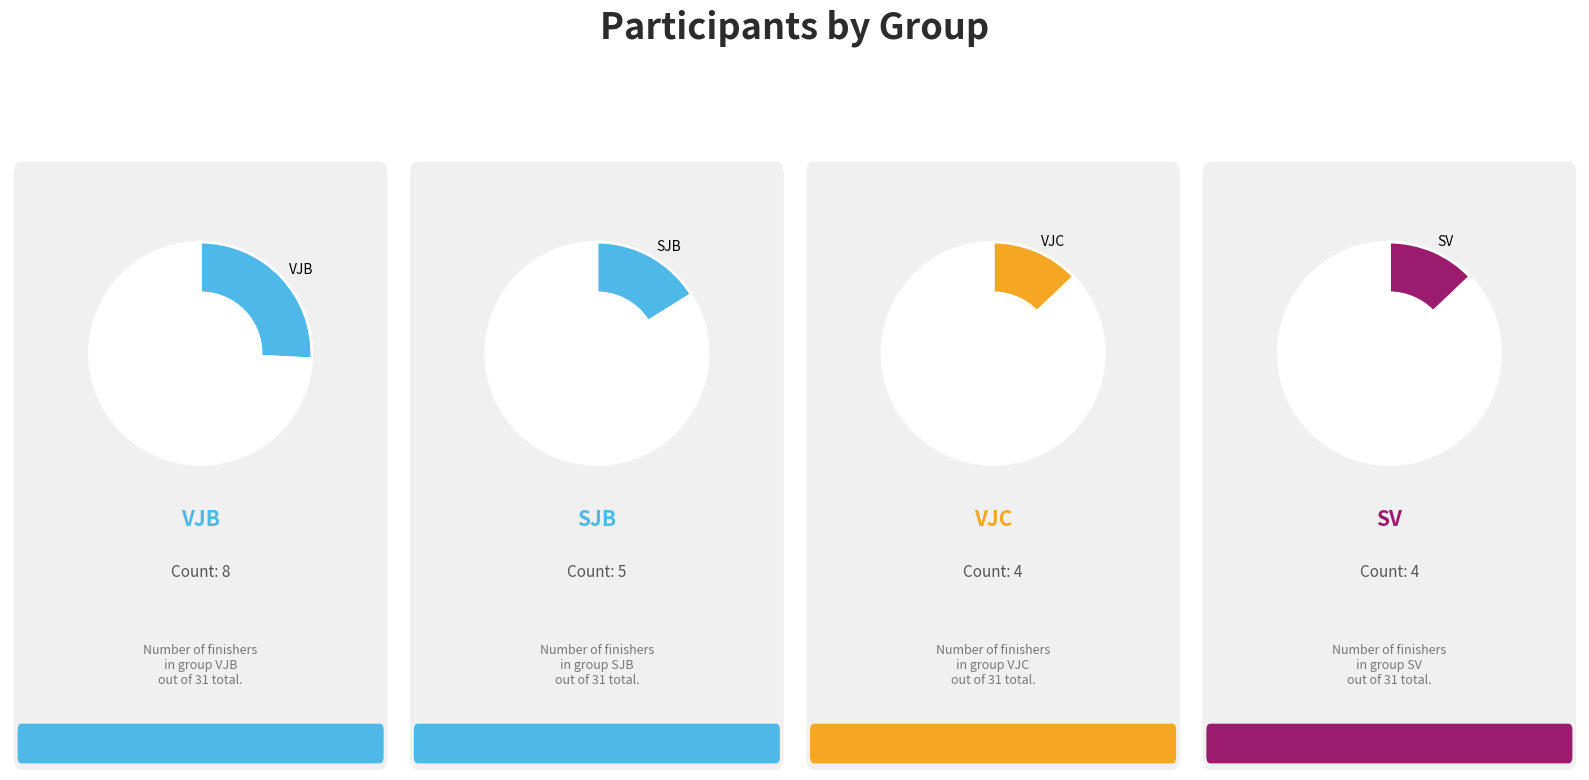

Do SJB and SJC together represent more than half of the pie?

No